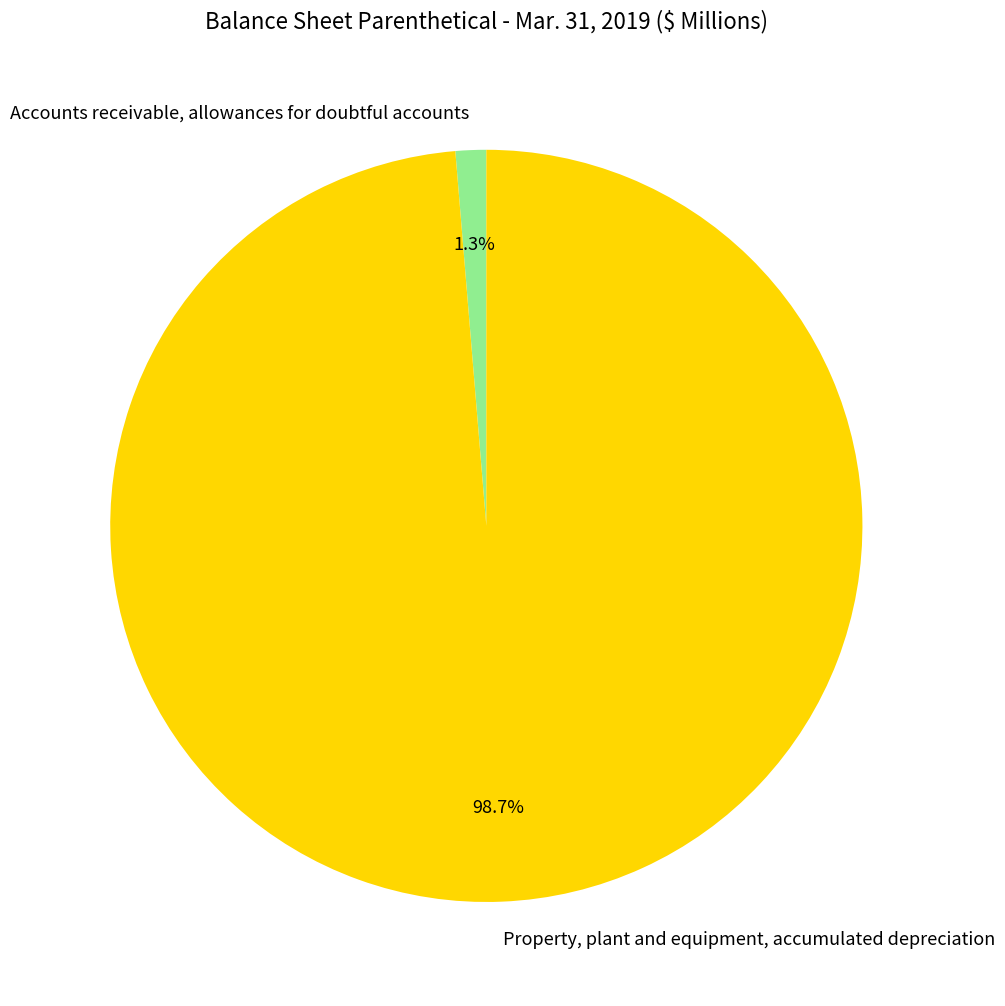

To the nearest percent, what portion does Accounts receivable, allowances for doubtful accounts represent?

1%